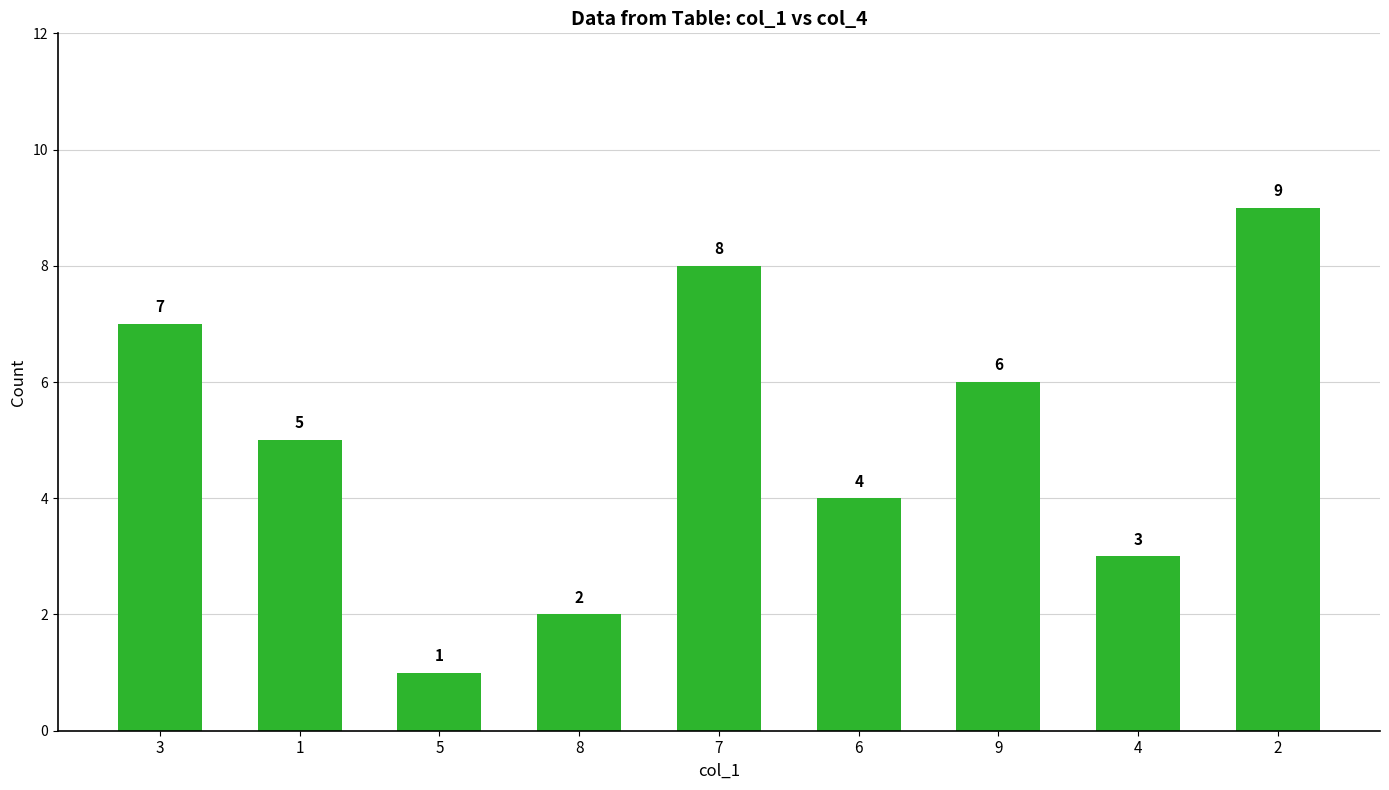

Is it true that the value at 3 is 7?

True